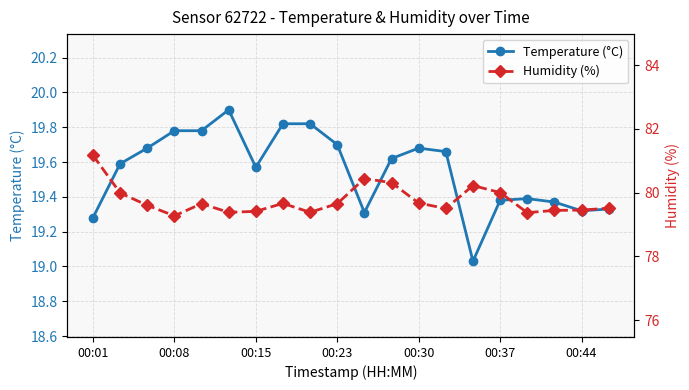

The Temperature (°C) series shows 19.7 at 00:23. True or false?

True